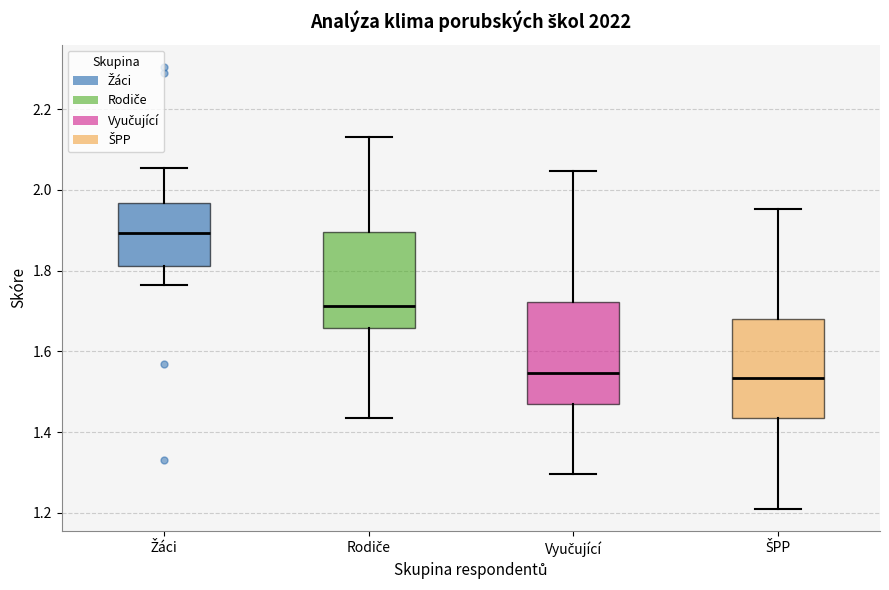

Reading left to right, transcribe this box plot: for each box, give where its median line is, the range the box spans, and where its two whiskers end, as read against the y-axis. The values are not printed on the chart, so give them approximately, as read against the axis.

Žáci: median 1.90, box 1.82 to 1.96, whiskers 1.76 to 2.06
Rodiče: median 1.72, box 1.66 to 1.90, whiskers 1.44 to 2.12
Vyučující: median 1.54, box 1.46 to 1.72, whiskers 1.30 to 2.04
ŠPP: median 1.54, box 1.44 to 1.68, whiskers 1.20 to 1.96